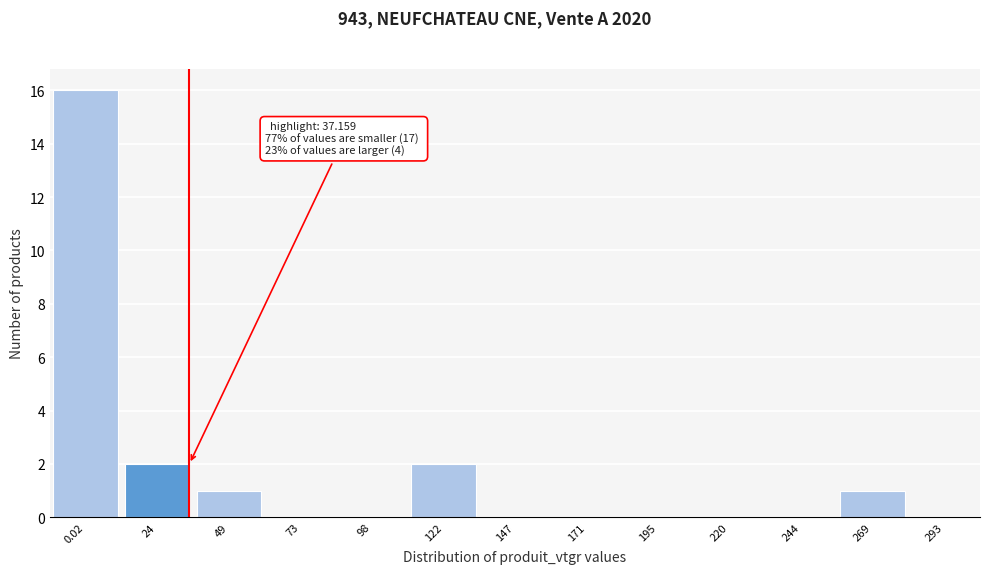

Reading right to left, what are all the values shown in this chart?

269=1	244=0	220=0	195=0	171=0	147=0	122=2	98=0	73=0	49=1	24=2	0.02=16